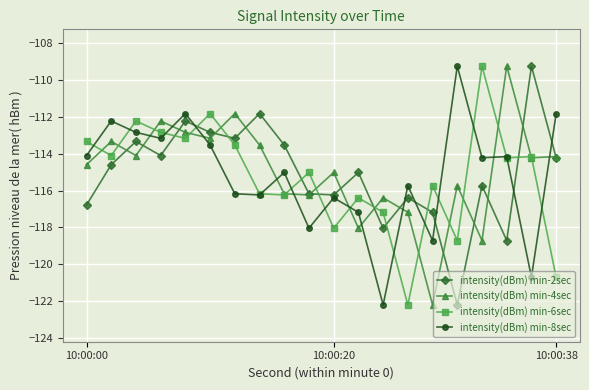

True or false: intensity(dBm) min-2sec has more than 0 points higher than both neighbors.

True